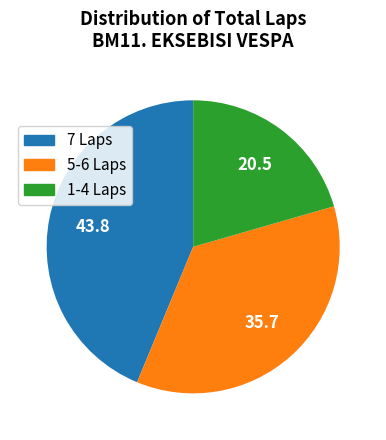

Does any single category account for the majority?

No